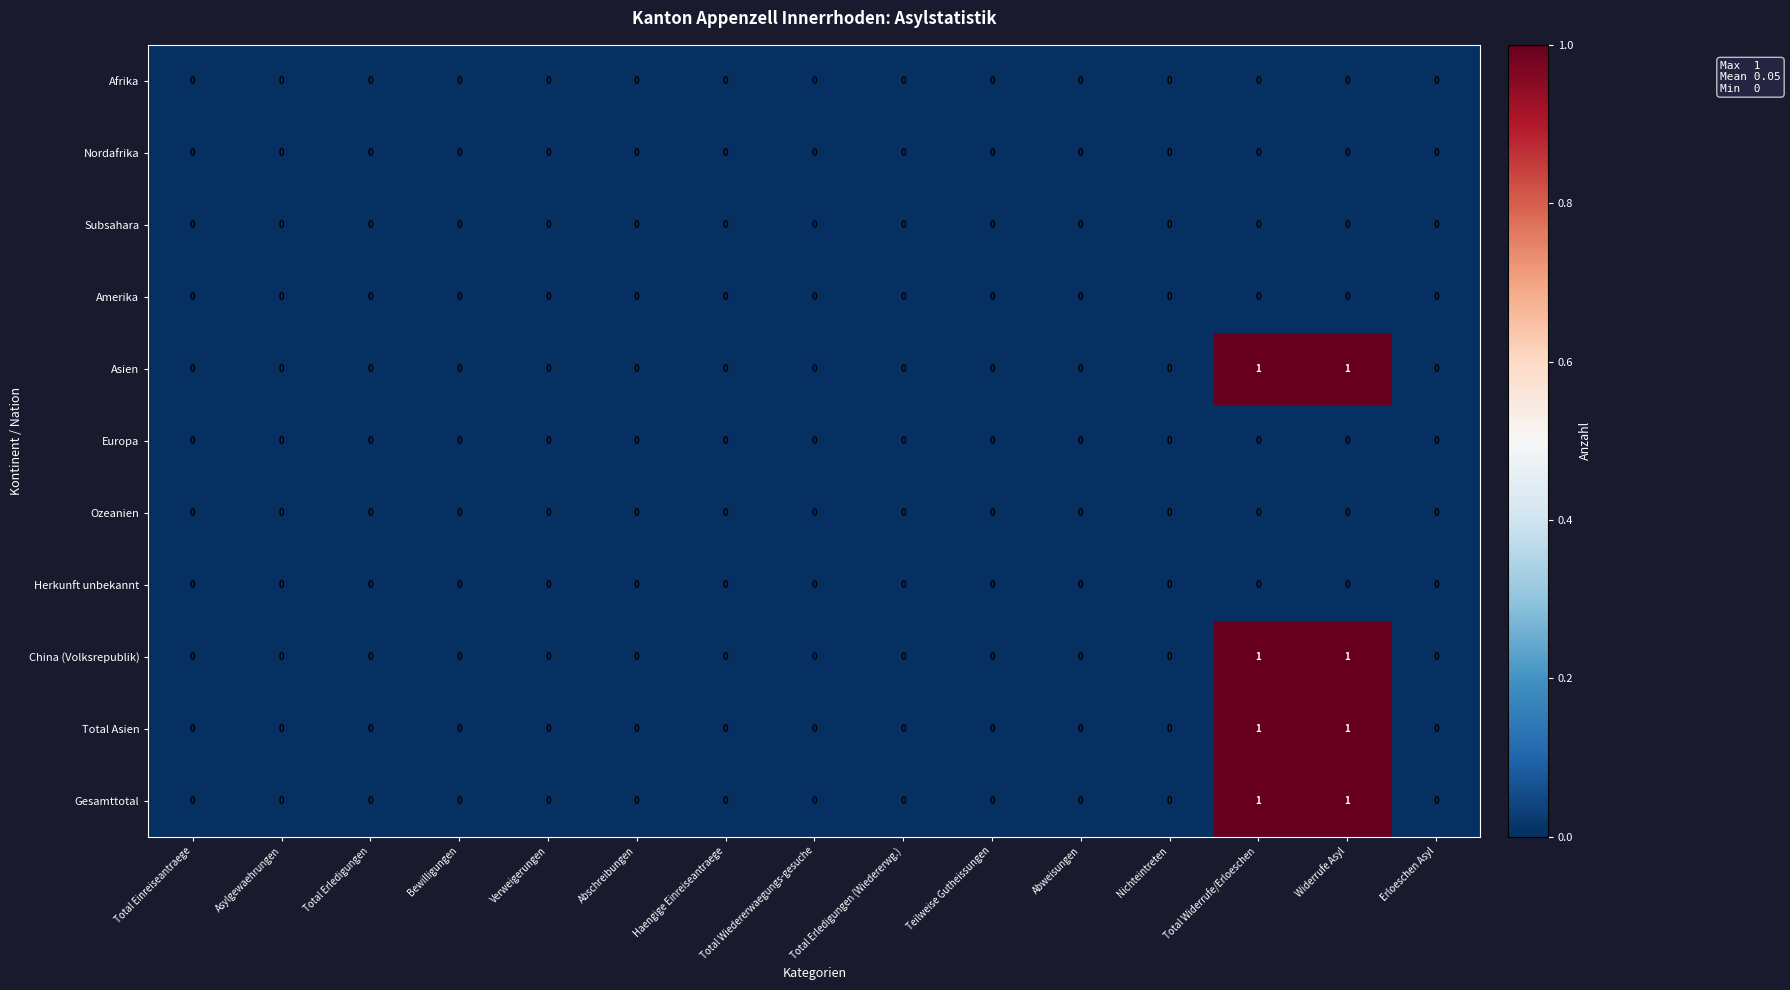

Is it true that Ozeanien equals 0 at Haengige Einreiseantraege?

True